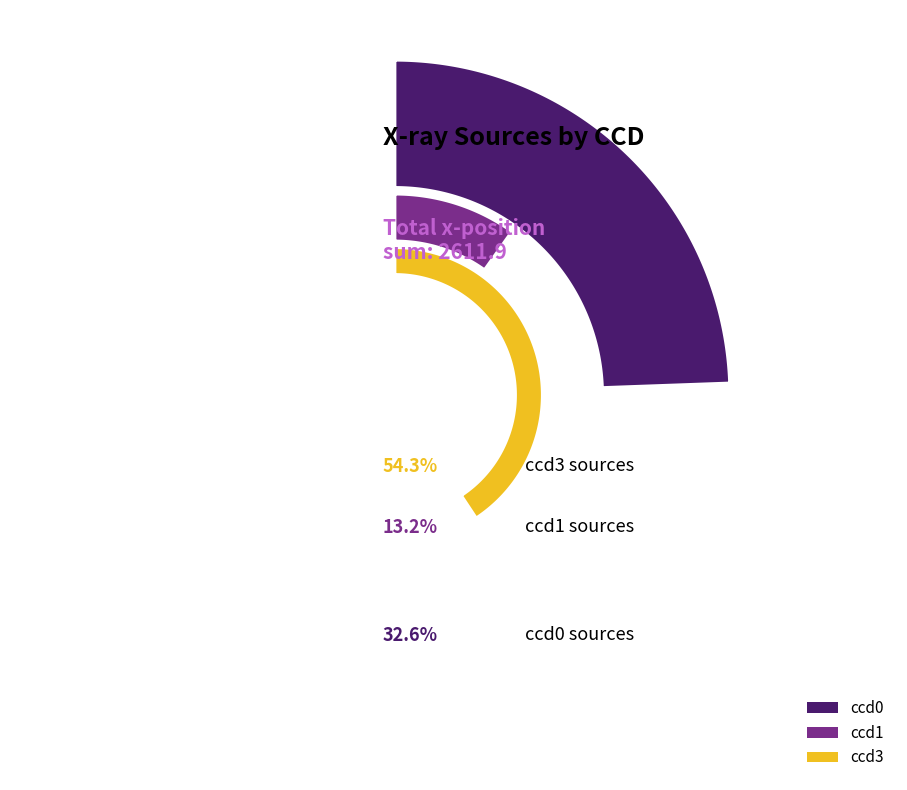

Rank the series by their average value, from highest to lowest.

ccd3, ccd0, ccd1